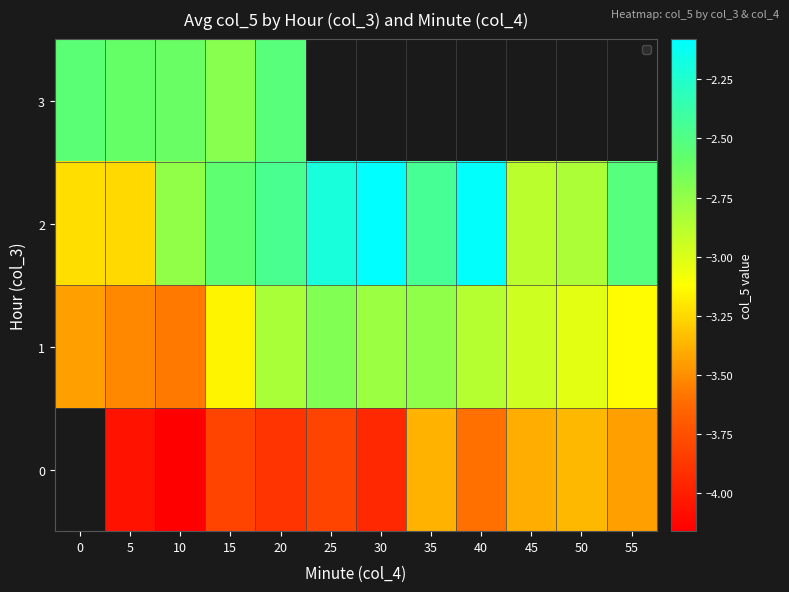

The 0 series shows -1.0 at 20. True or false?

False